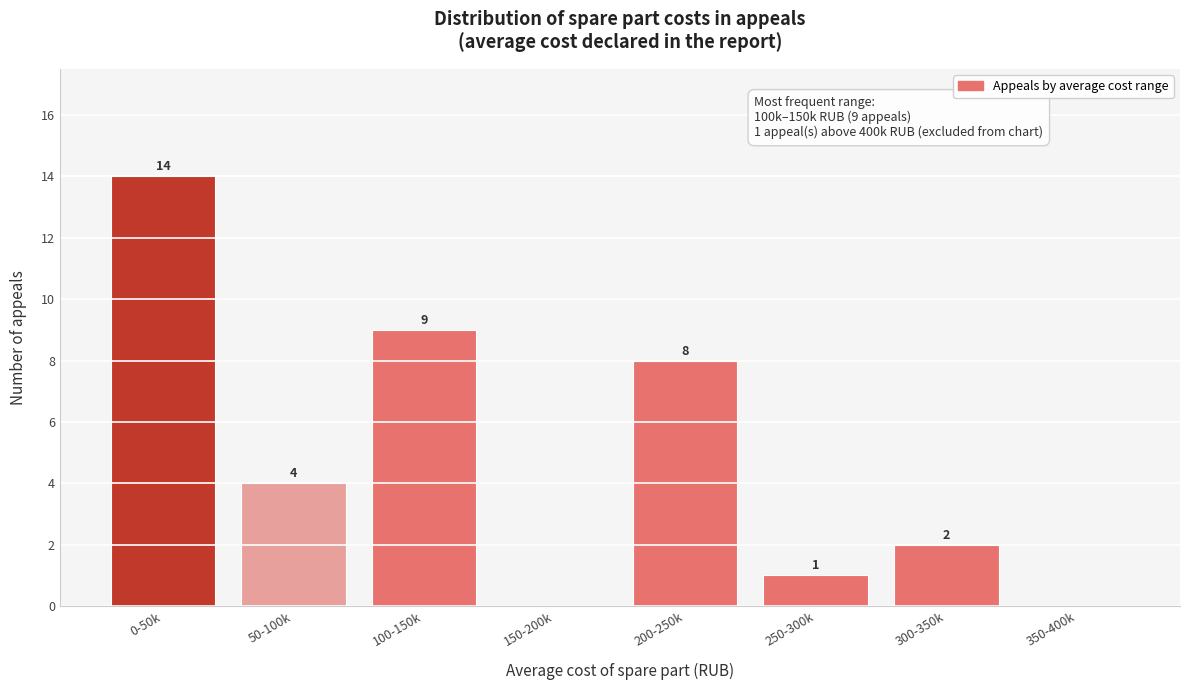

Reading left to right, extract all data points from this chart.

0-50k=14	50-100k=4	100-150k=9	150-200k=0	200-250k=8	250-300k=1	300-350k=2	350-400k=0